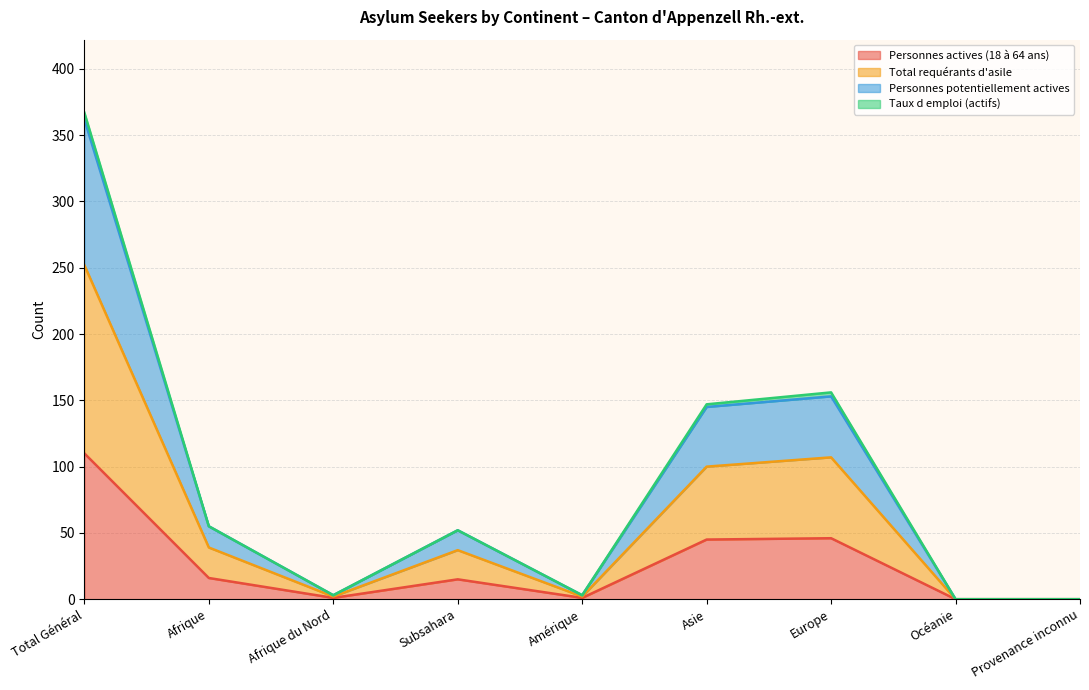

In Total requérants d'asile, how many points are lower than both neighbors (excluding endpoints)?

2